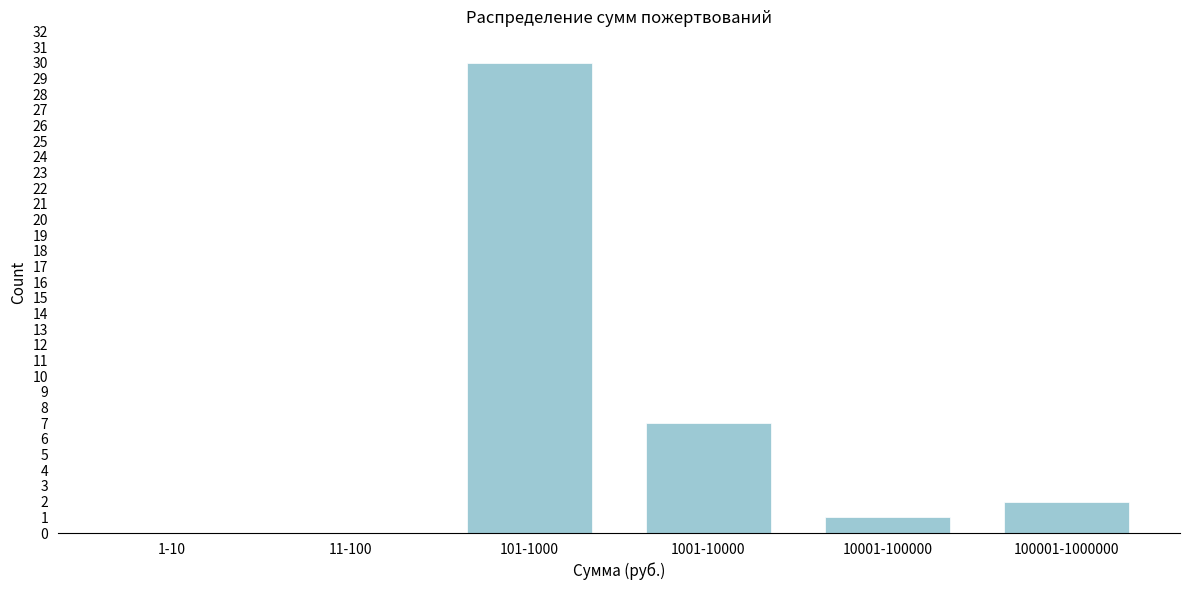

Reading right to left, transcribe all the data shown in this chart.

100001-1000000=2	10001-100000=1	1001-10000=7	101-1000=30	11-100=0	1-10=0